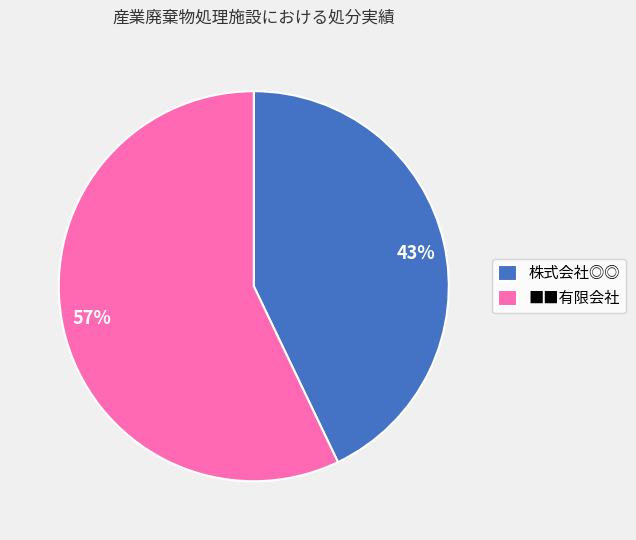

What percentage is the ■■有限会社 slice, to the nearest percent?

57%